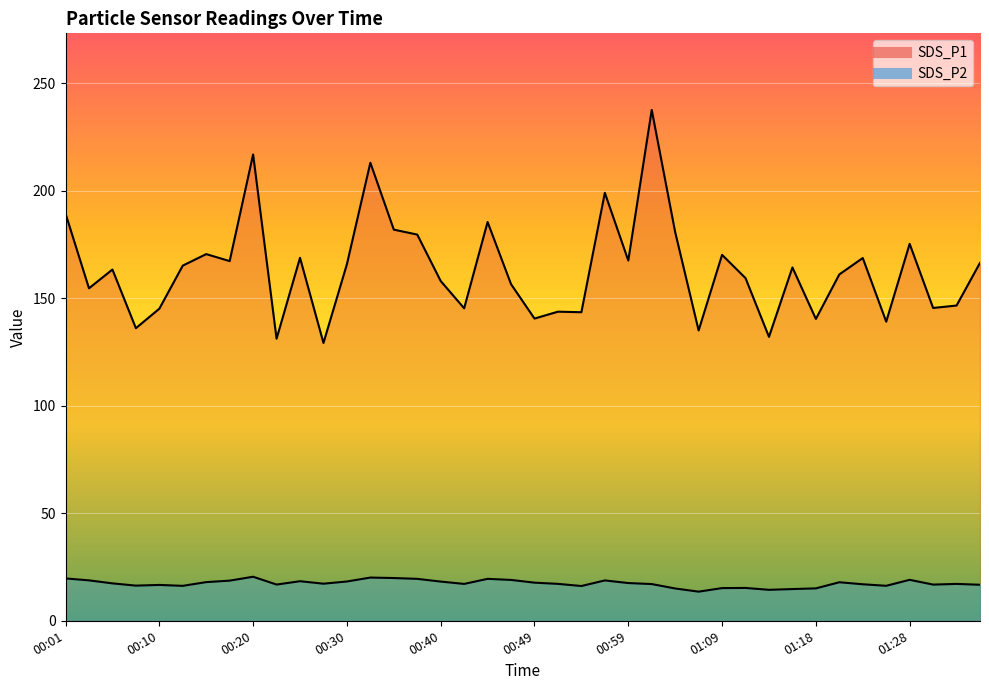

Reading right to left, list all the values displayed in this chart.

SDS_P1: 01:35=166.5	01:33=146.6	01:31=145.5	01:28=175.3	01:26=139.1	01:23=168.7	01:21=161.1	01:18=140.4	01:16=164.3	01:13=132.1	01:11=159.4	01:09=170.2	01:06=135.1	01:04=180.8	01:01=237.6	00:59=167.6	00:56=199.1	00:54=143.5	00:52=143.8	00:49=140.6	00:47=156.6	00:44=185.5	00:42=145.3	00:40=158.0	00:37=179.6	00:35=181.9	00:32=213.1	00:30=165.8	00:27=129.2	00:25=168.8	00:23=131.2	00:20=216.9	00:18=167.3	00:15=170.6	00:13=165.2	00:10=145.2	00:08=136.1	00:06=163.4	00:03=154.7	00:01=189.4
SDS_P2: 01:35=16.8	01:33=17.1	01:31=16.8	01:28=19.1	01:26=16.3	01:23=17.0	01:21=17.9	01:18=15.1	01:16=14.8	01:13=14.4	01:11=15.3	01:09=15.2	01:06=13.6	01:04=15.0	01:01=17.1	00:59=17.6	00:56=18.8	00:54=16.2	00:52=17.2	00:49=17.7	00:47=19.0	00:44=19.5	00:42=17.1	00:40=18.2	00:37=19.5	00:35=19.9	00:32=20.1	00:30=18.3	00:27=17.2	00:25=18.4	00:23=16.9	00:20=20.5	00:18=18.7	00:15=18.0	00:13=16.2	00:10=16.7	00:08=16.4	00:06=17.4	00:03=18.8	00:01=19.7